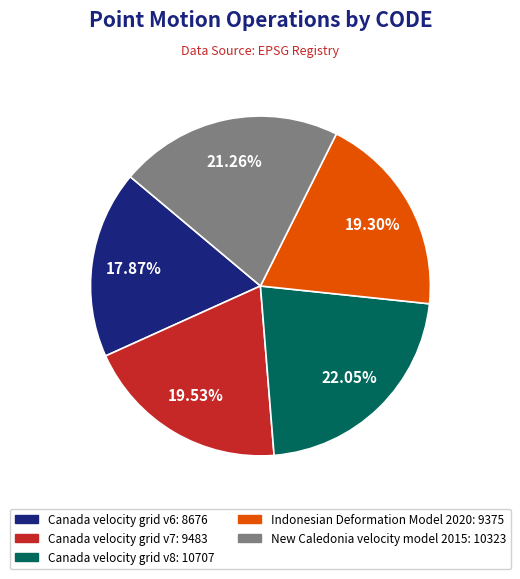

What is the largest slice in the pie chart?

Canada velocity grid v8